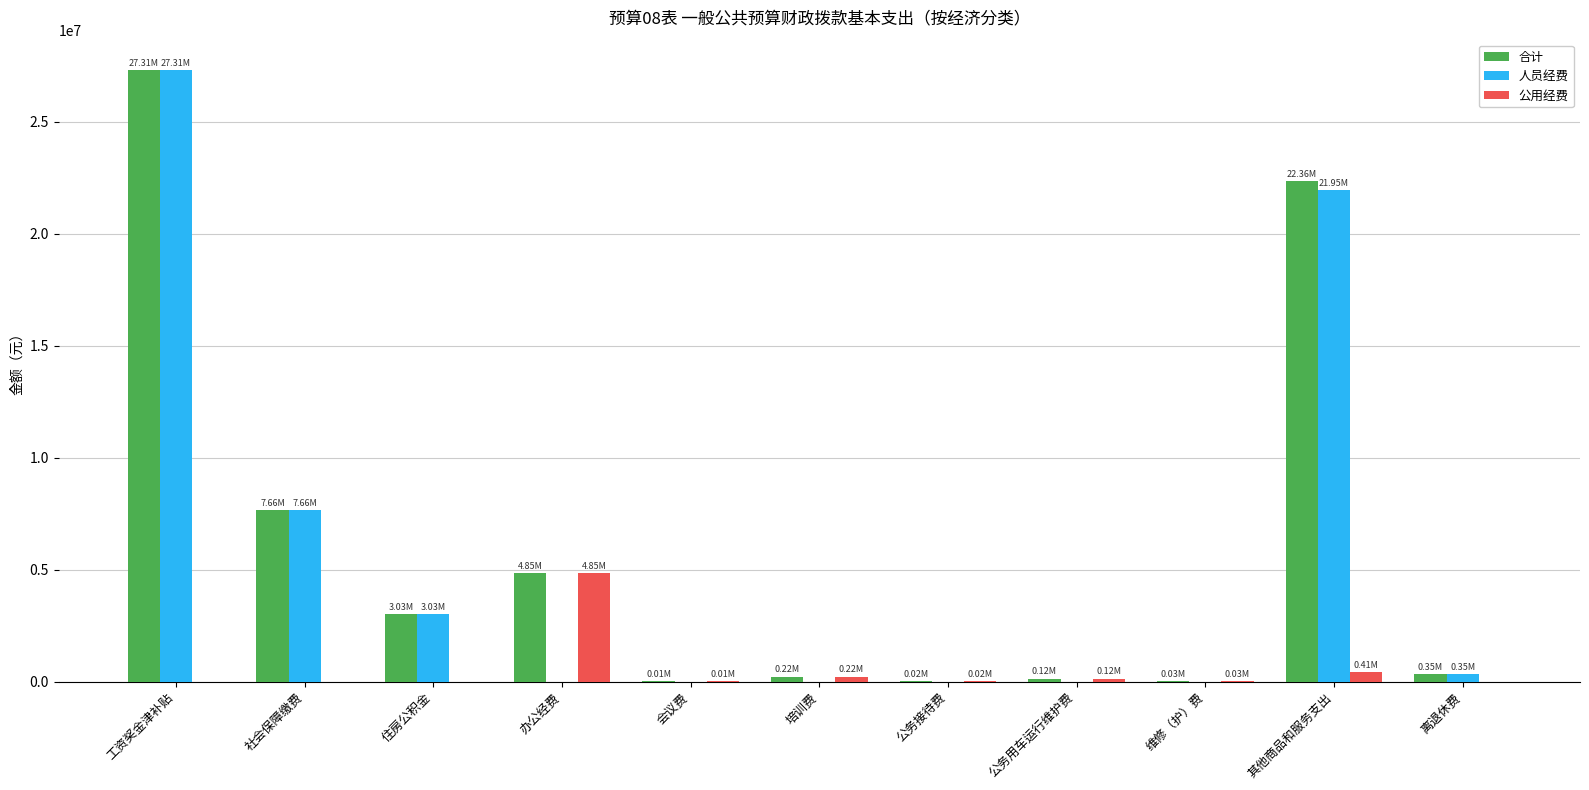

What is the total value across all series at 住房公积金?

6054202.6